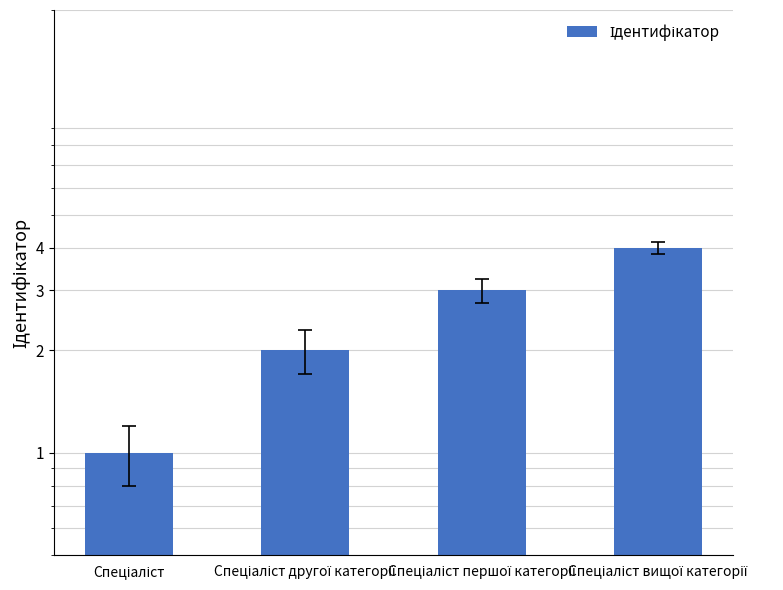

Reading right to left, transcribe all the data shown in this chart.

Спеціаліст вищої категорії=4	Спеціаліст першої категорії=3	Спеціаліст другої категорії=2	Спеціаліст=1